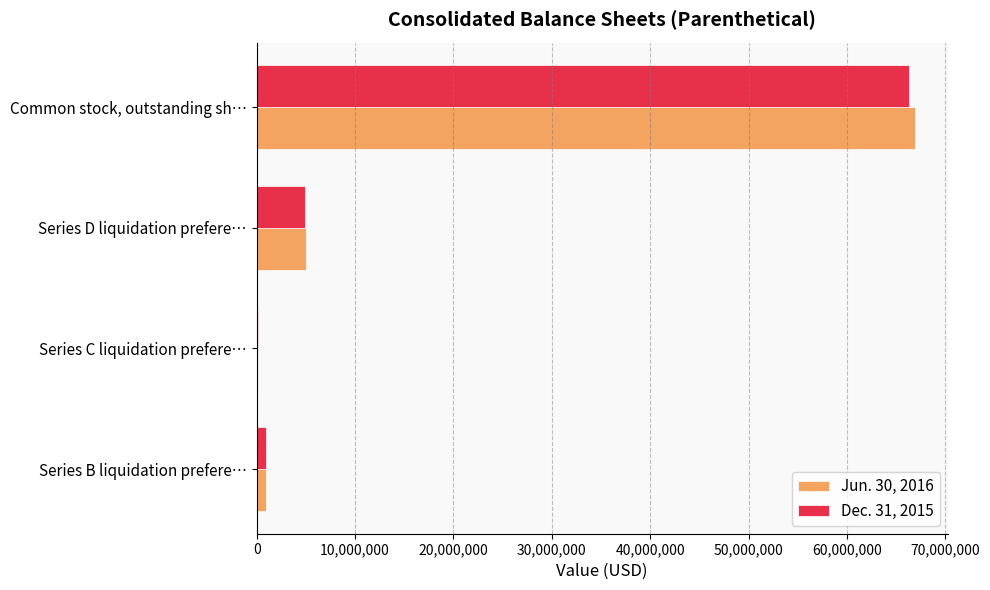

What is the greatest value displayed?

66866278